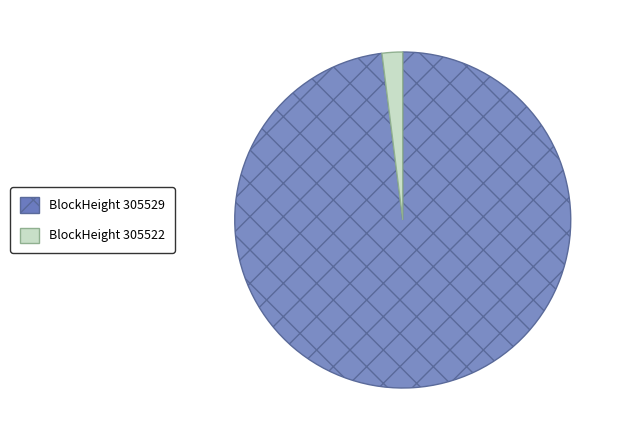

What is the smallest slice in the pie chart?

BlockHeight 305522